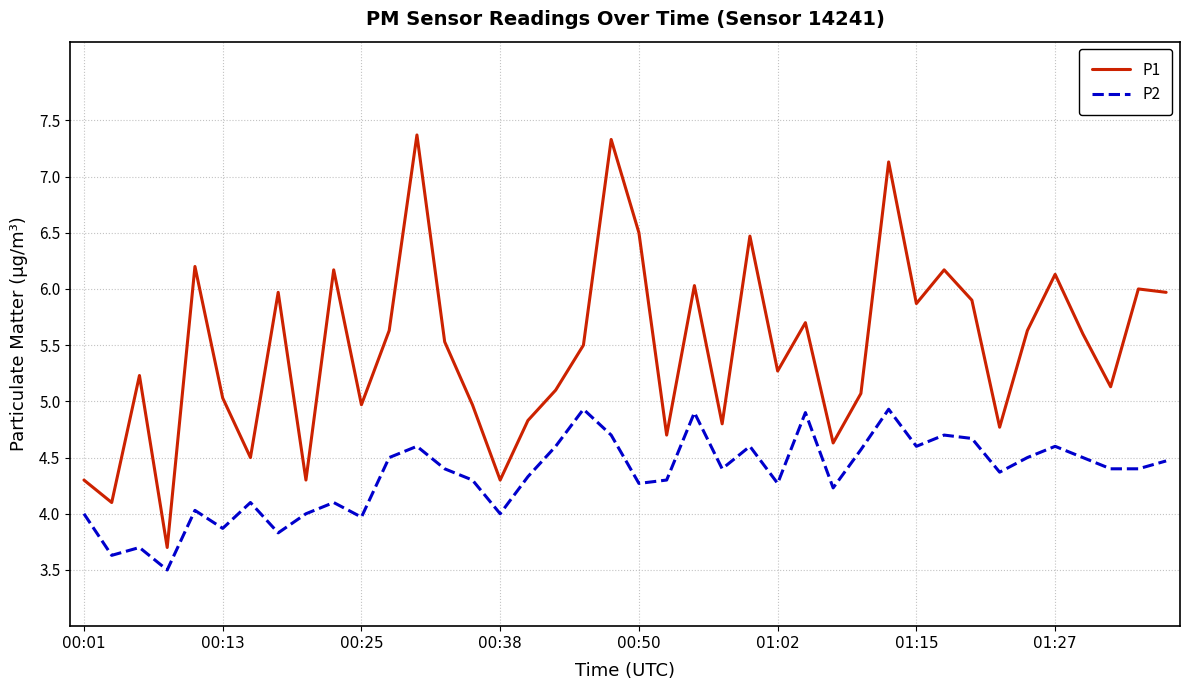

Which series has the largest total across all categories?

P1